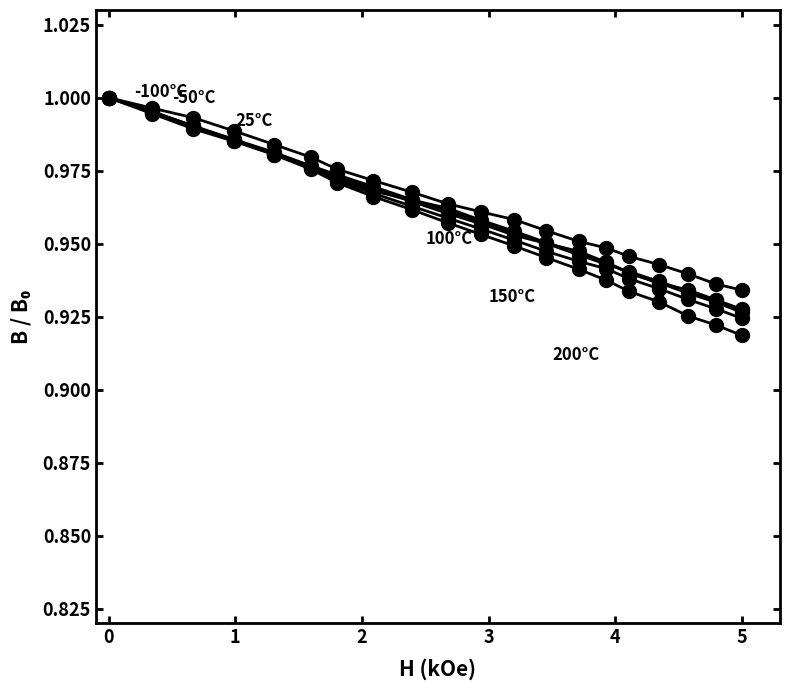

How many lines are shown in the chart?

6